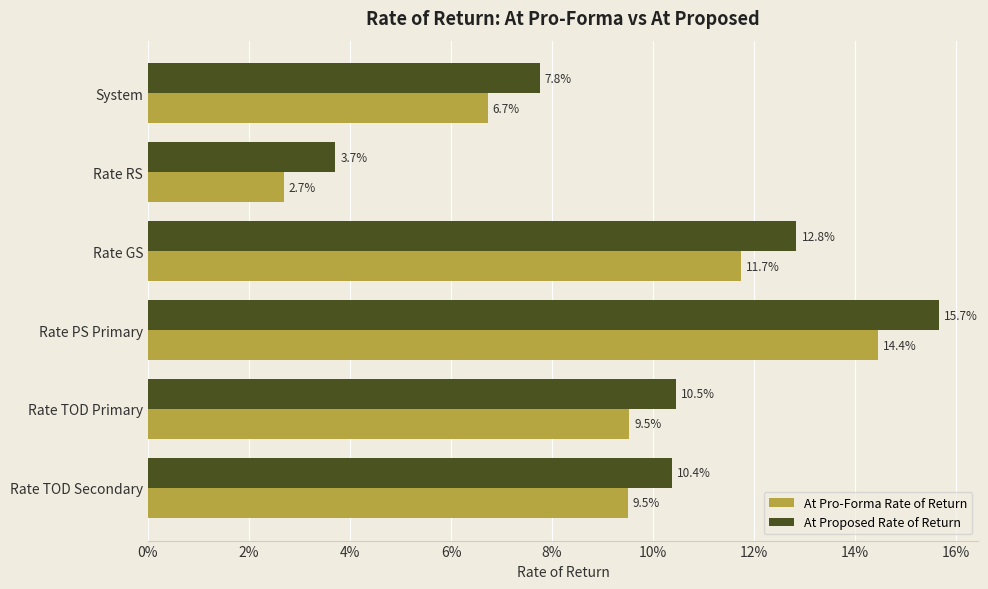

What are all the series names shown in the legend?

At Pro-Forma Rate of Return, At Proposed Rate of Return